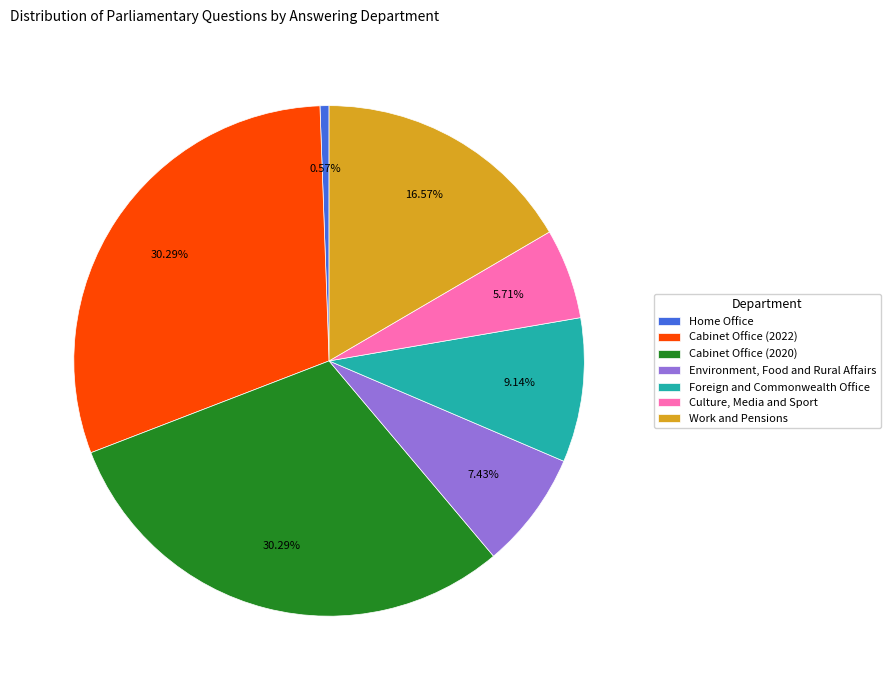

Does Foreign and Commonwealth Office represent more than half of the total?

No